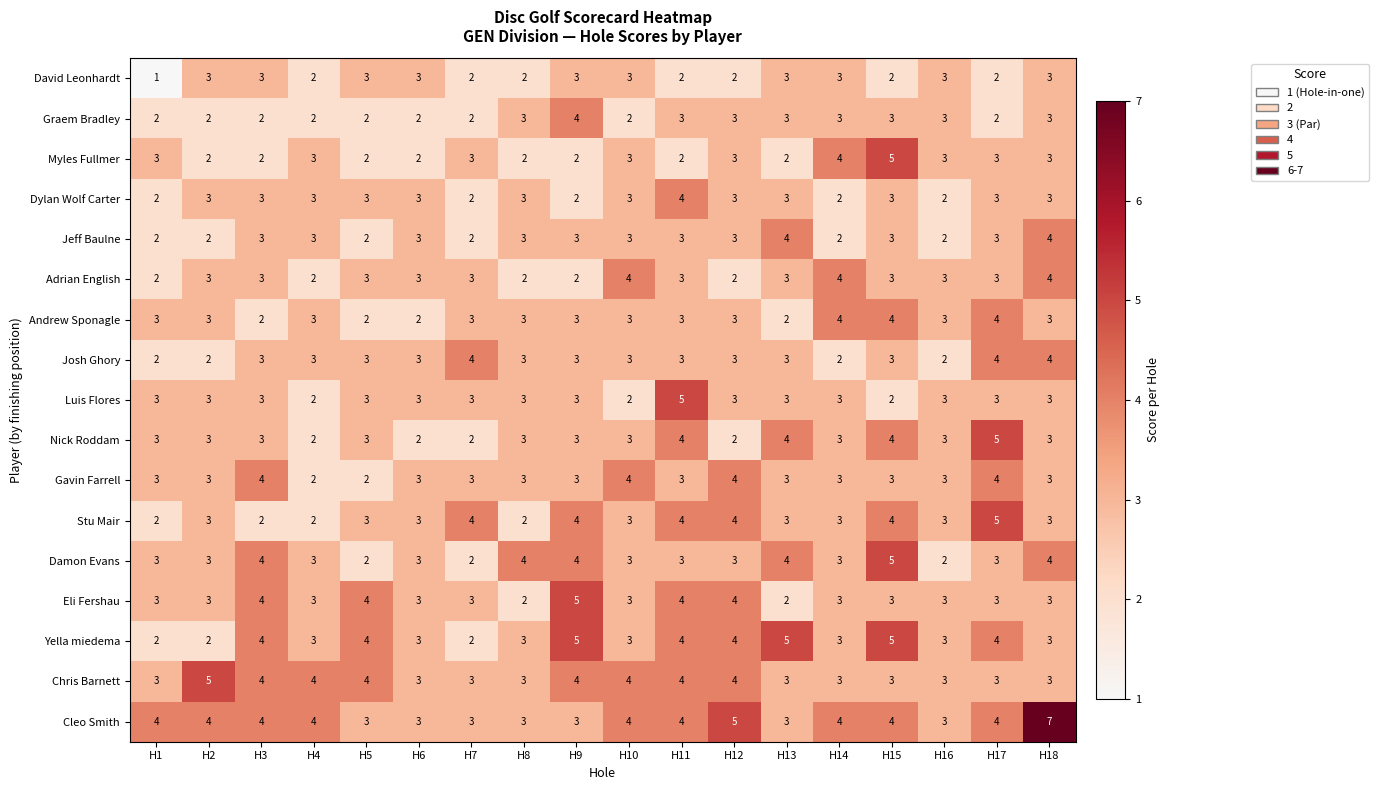

At which category does the chart reach its peak across all series?

H18